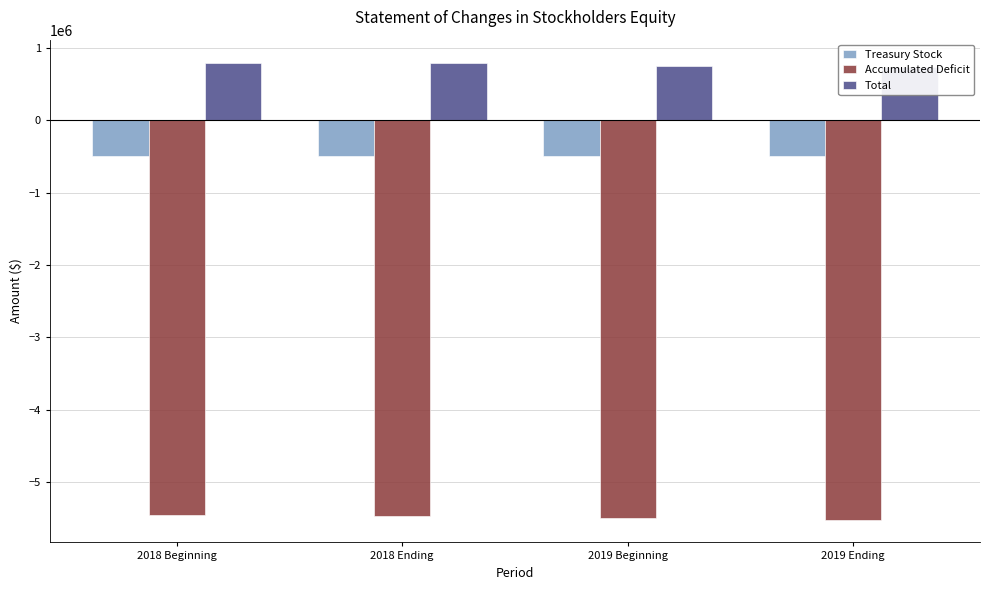

What is the sum of the Treasury Stock values at 2019 Ending and 2018 Ending?

-995174